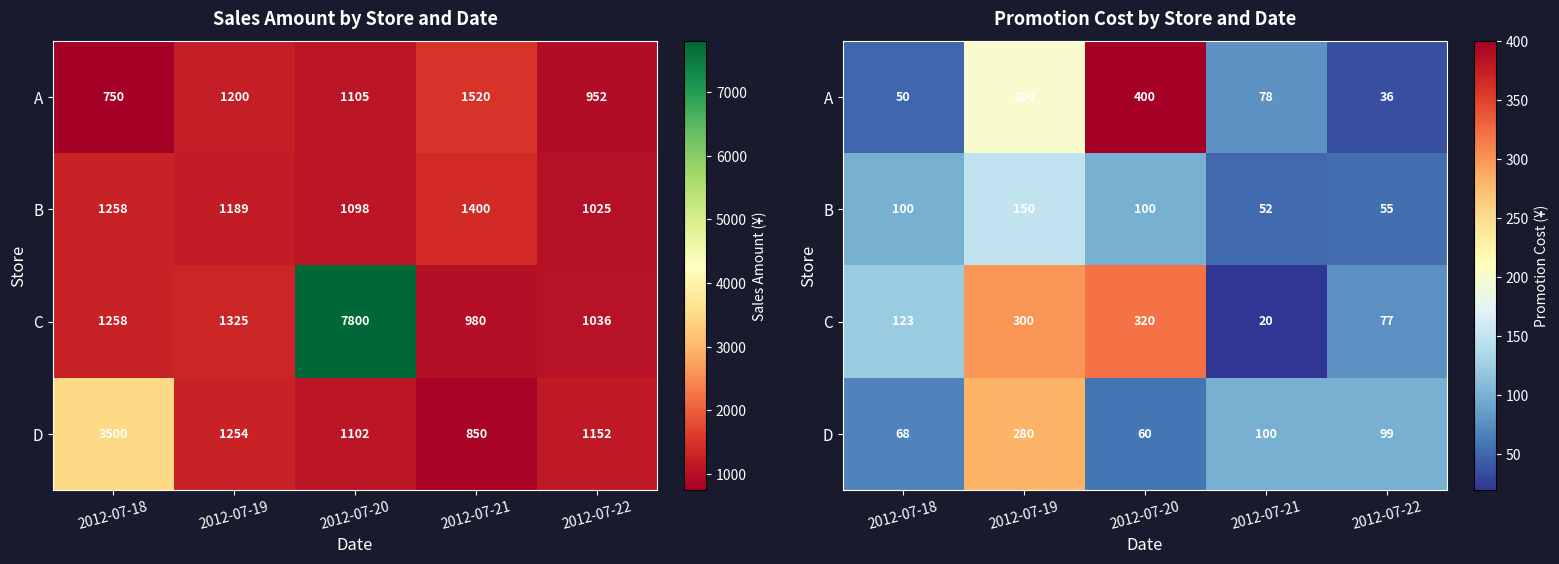

What is the difference between the second highest and minimum values in the C series?

280